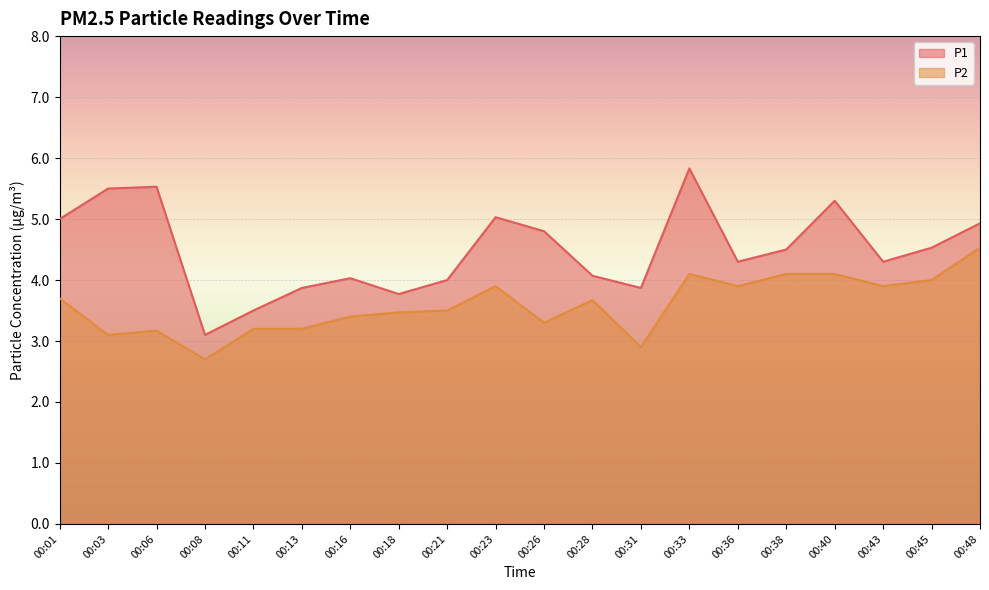

List the labels in order of P1 value, smallest first.

00:08, 00:11, 00:18, 00:13, 00:31, 00:21, 00:16, 00:28, 00:36, 00:43, 00:38, 00:45, 00:26, 00:48, 00:01, 00:23, 00:40, 00:03, 00:06, 00:33